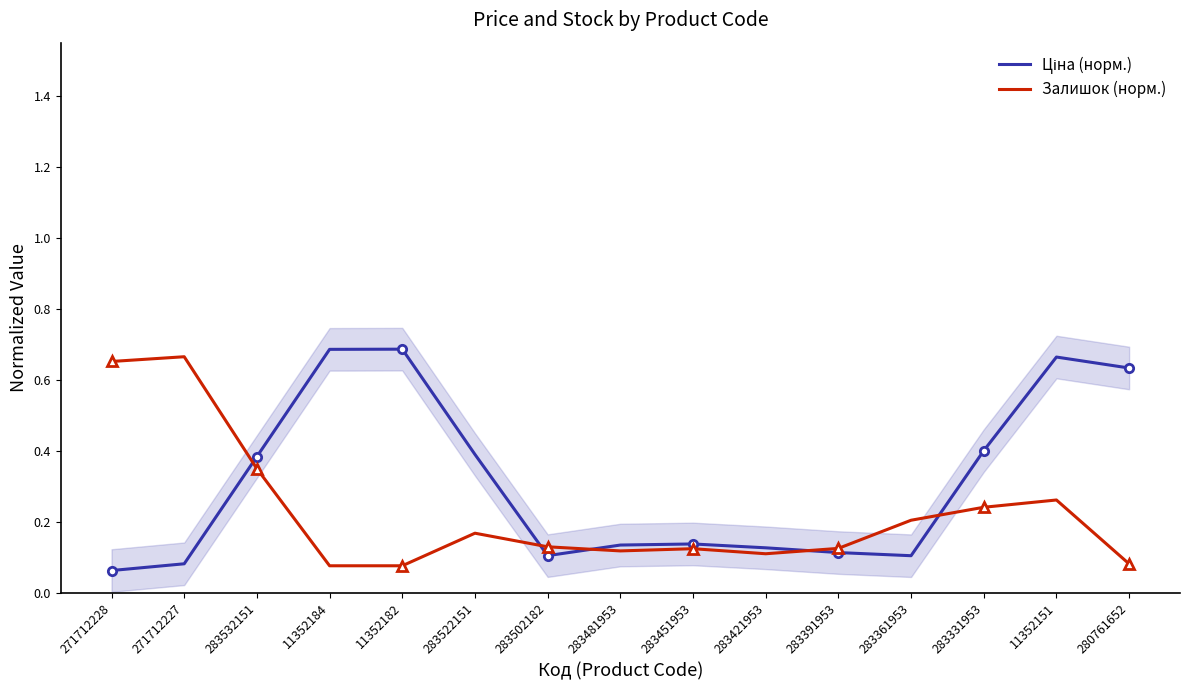

How many lines are shown in the chart?

2